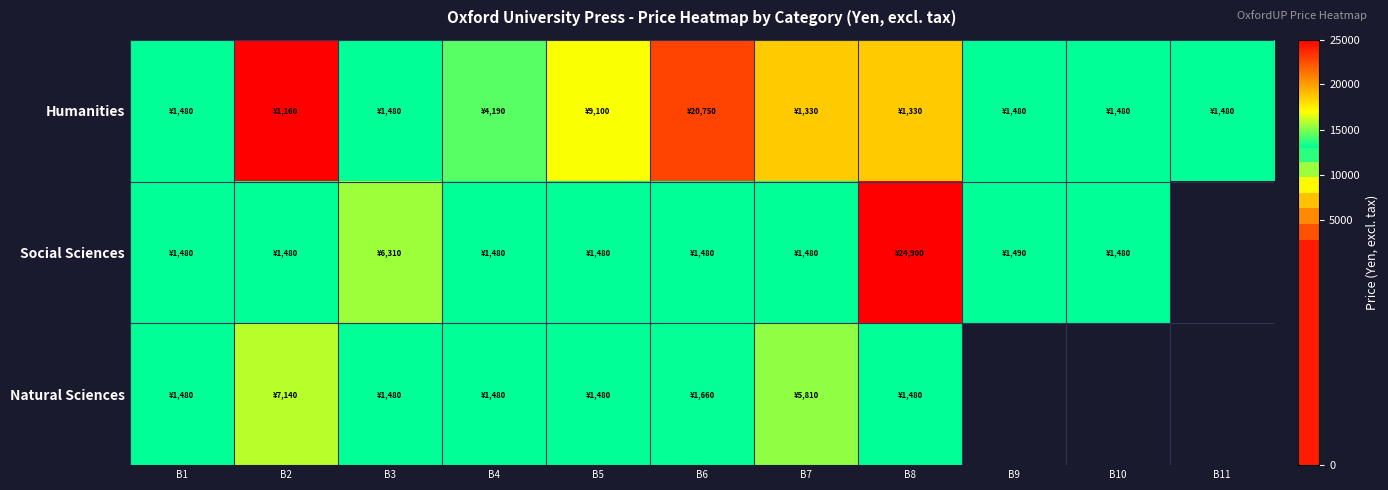

Which category has the highest value in the Social Sciences series?

B8